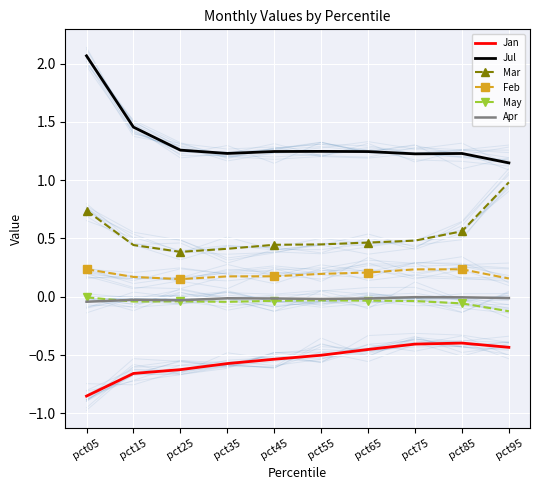

Rank the series at pct15 from lowest to highest value.

Jan, May, Apr, Feb, Mar, Jul